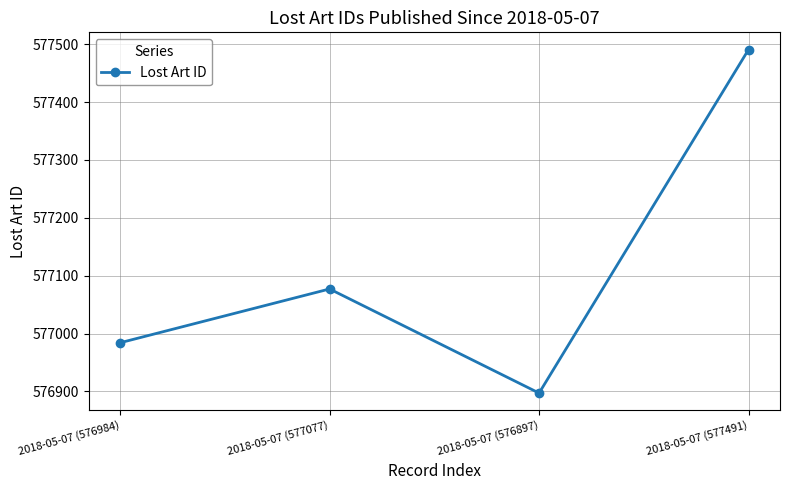

Does the chart have visible grid lines?

Yes